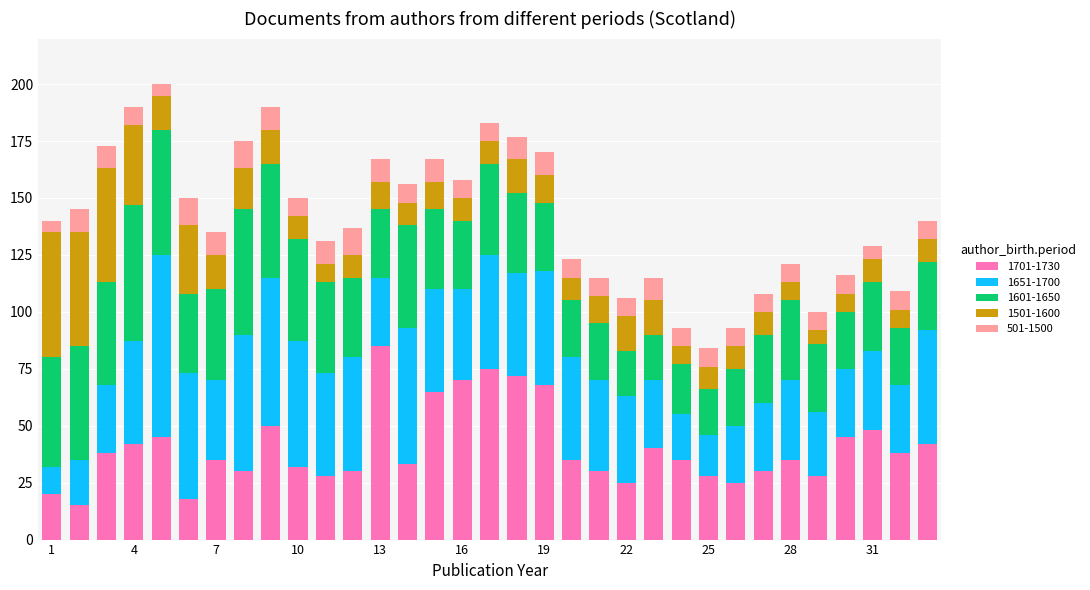

What is the lowest value of the 1701-1730 series?

15